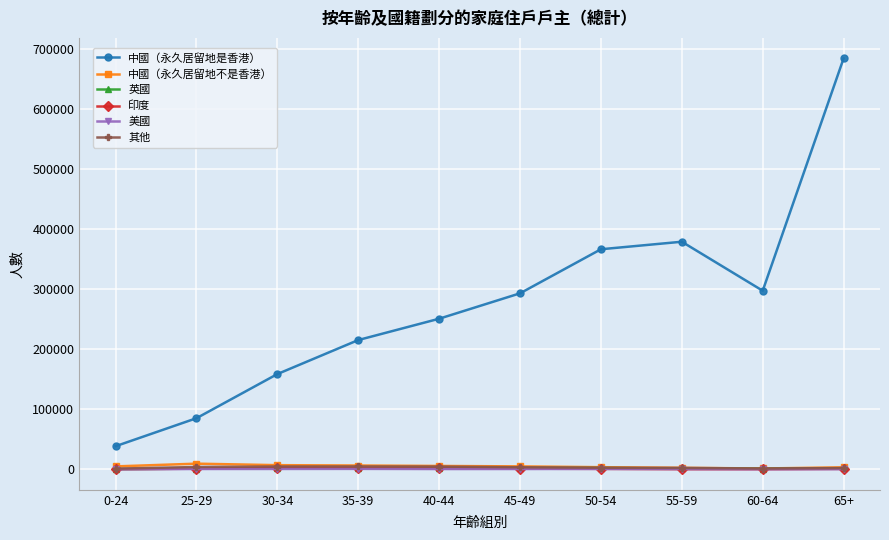

What is the spread (max minus min) of values at 40-44?

249998